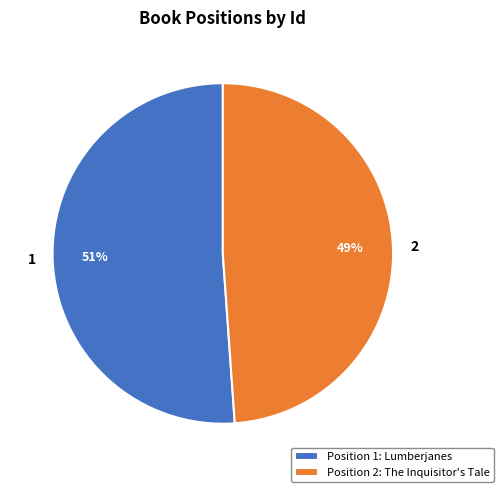

Count the number of slices in the pie.

2